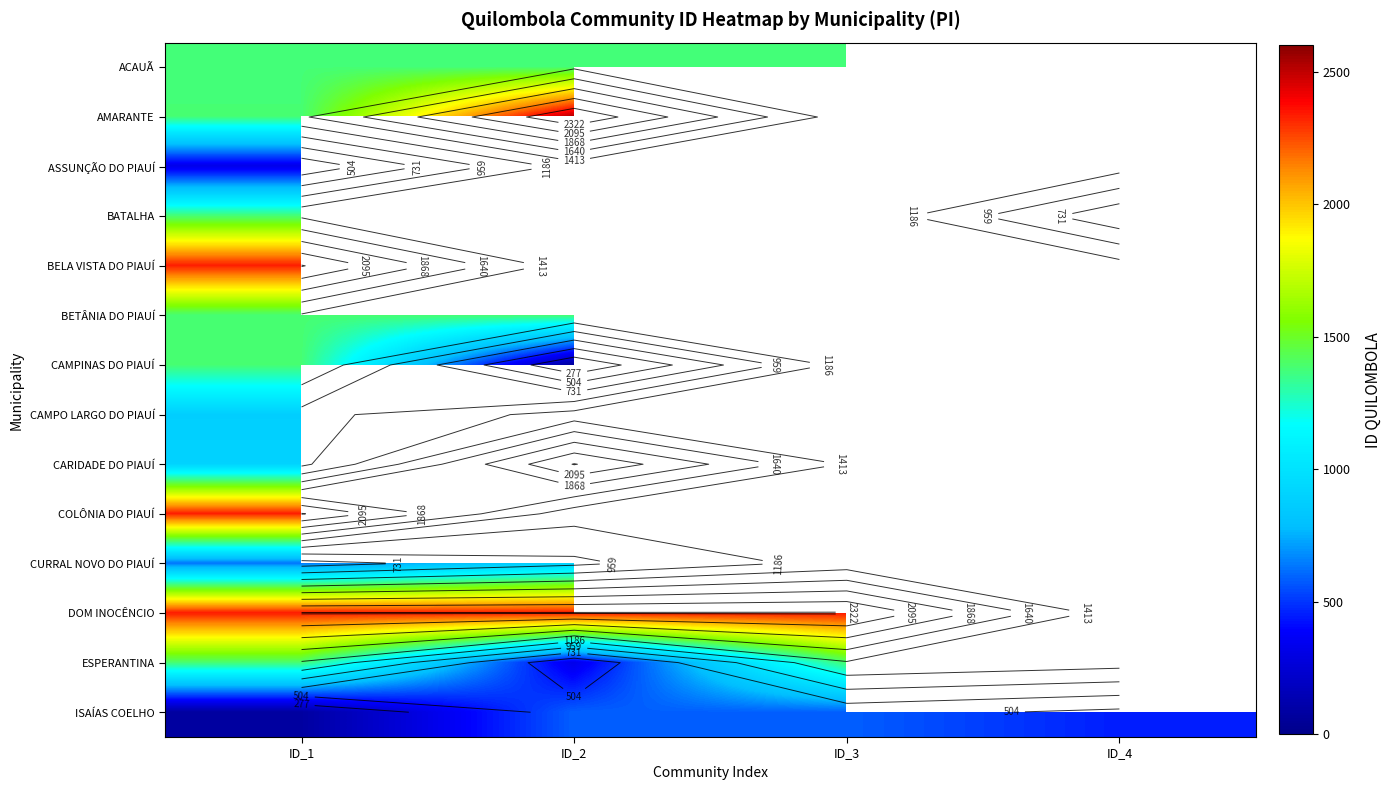

Rank the series by their maximum value, from lowest to highest.

ASSUNÇÃO DO PIAUÍ, ISAÍAS COELHO, CAMPO LARGO DO PIAUÍ, CURRAL NOVO DO PIAUÍ, ACAUÃ, BATALHA, BETÂNIA DO PIAUÍ, CAMPINAS DO PIAUÍ, ESPERANTINA, CARIDADE DO PIAUÍ, BELA VISTA DO PIAUÍ, COLÔNIA DO PIAUÍ, DOM INOCÊNCIO, AMARANTE